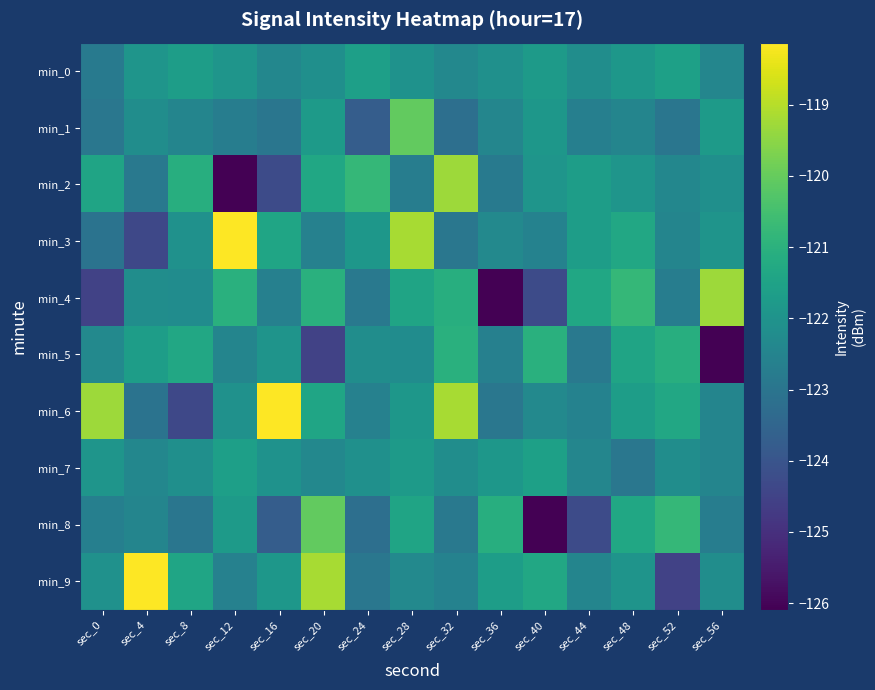

Which series changed the most between sec_0 and sec_12?

min_3